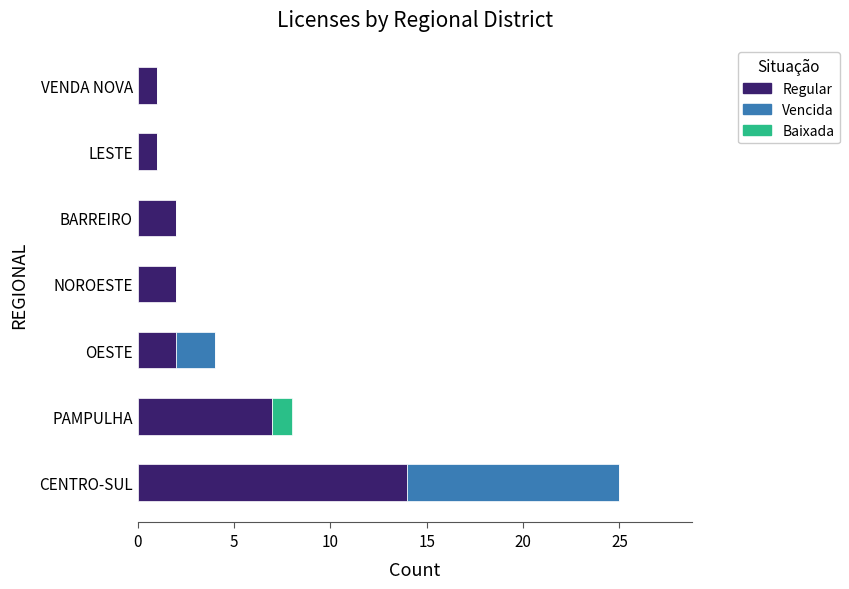

What is the highest value of the Regular series?

14